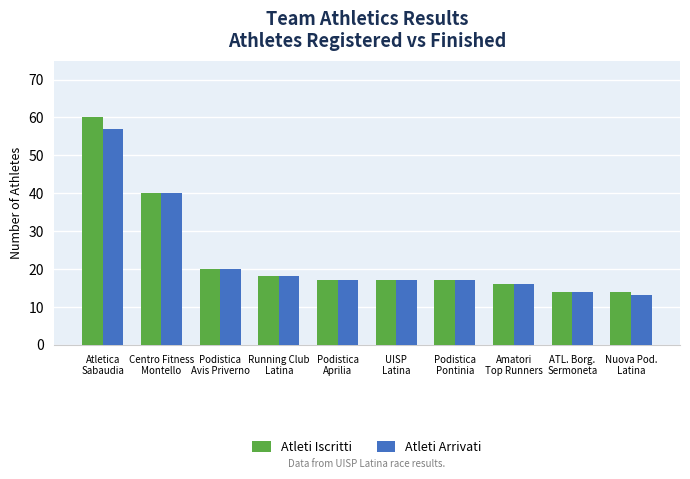

What is the label of the 9th bar from the right?

Centro Fitness
Montello